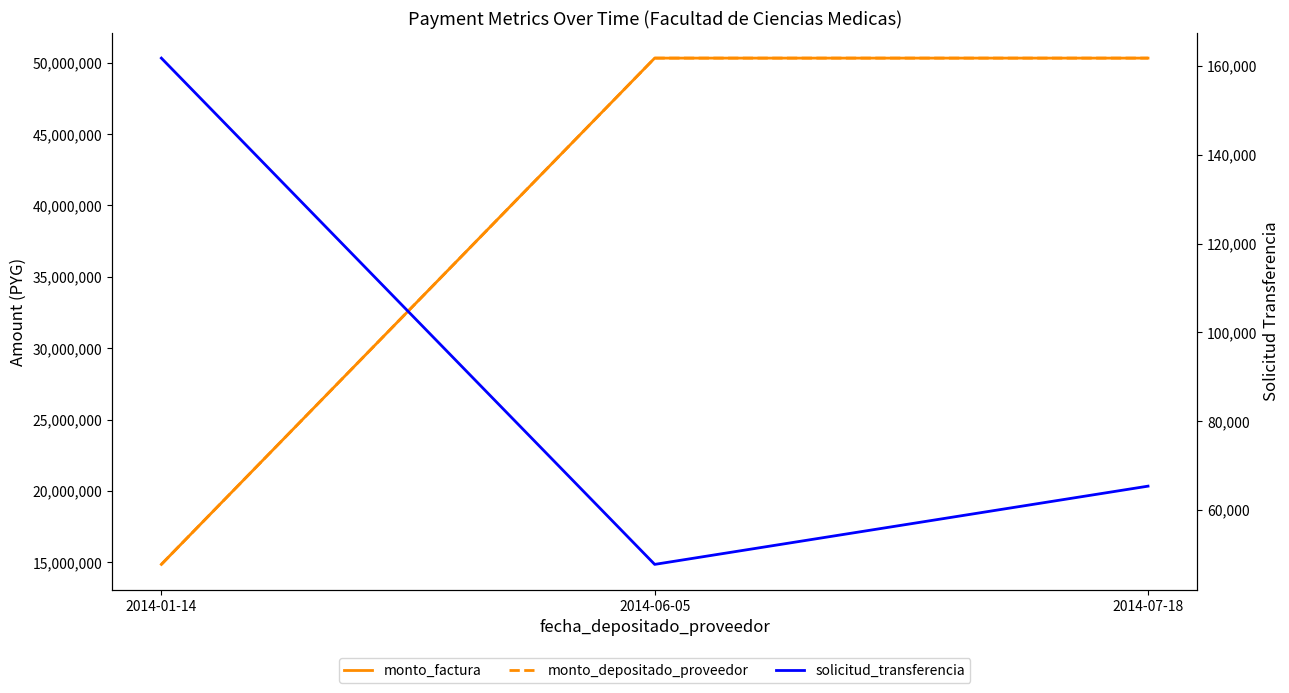

What are all the series names shown in the legend?

monto_factura, monto_depositado_proveedor, solicitud_transferencia